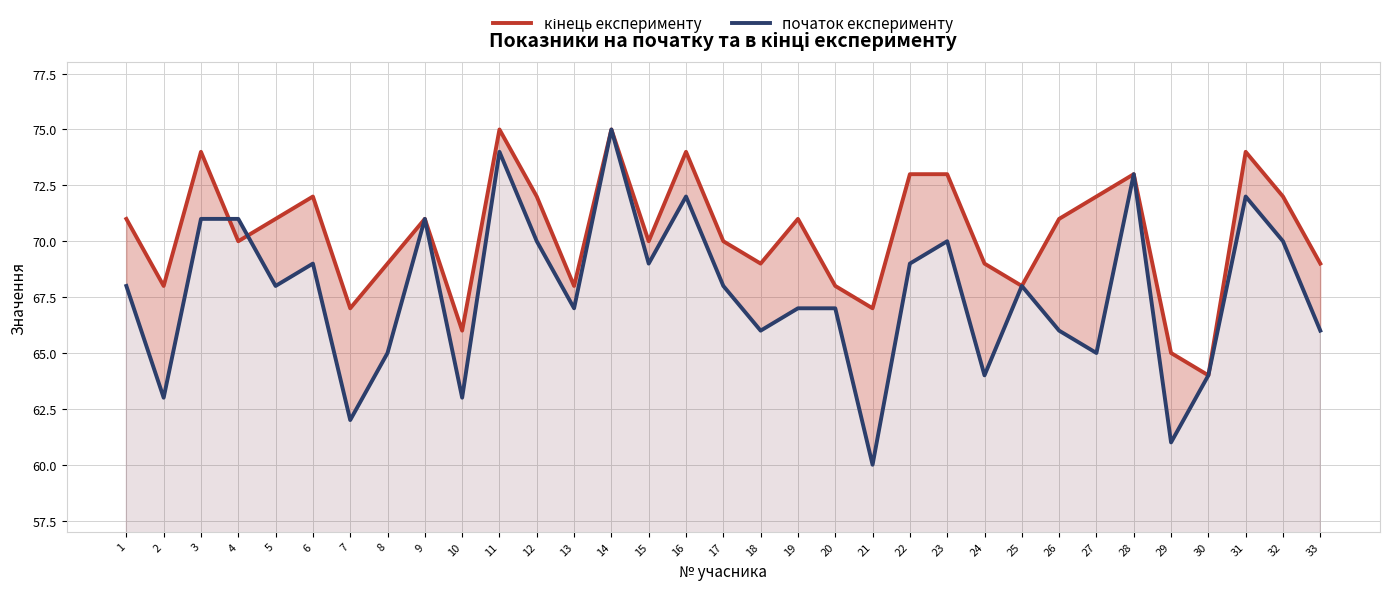

What is the difference between the highest and lowest values at 24?

5